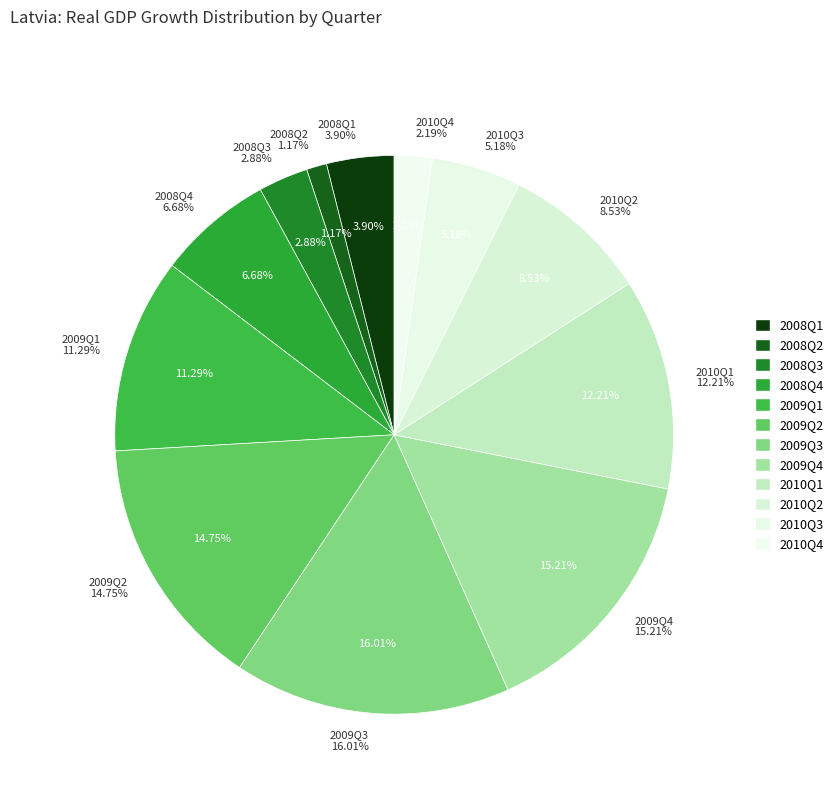

The 2010Q4 slice represents 1% of the pie. True or false?

False